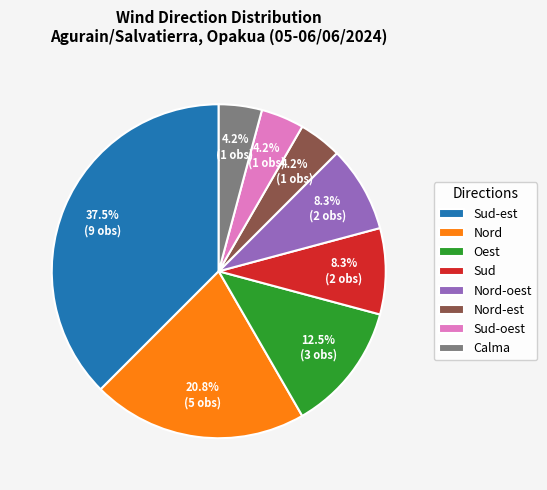

To the nearest percent, what portion does Calma represent?

4%